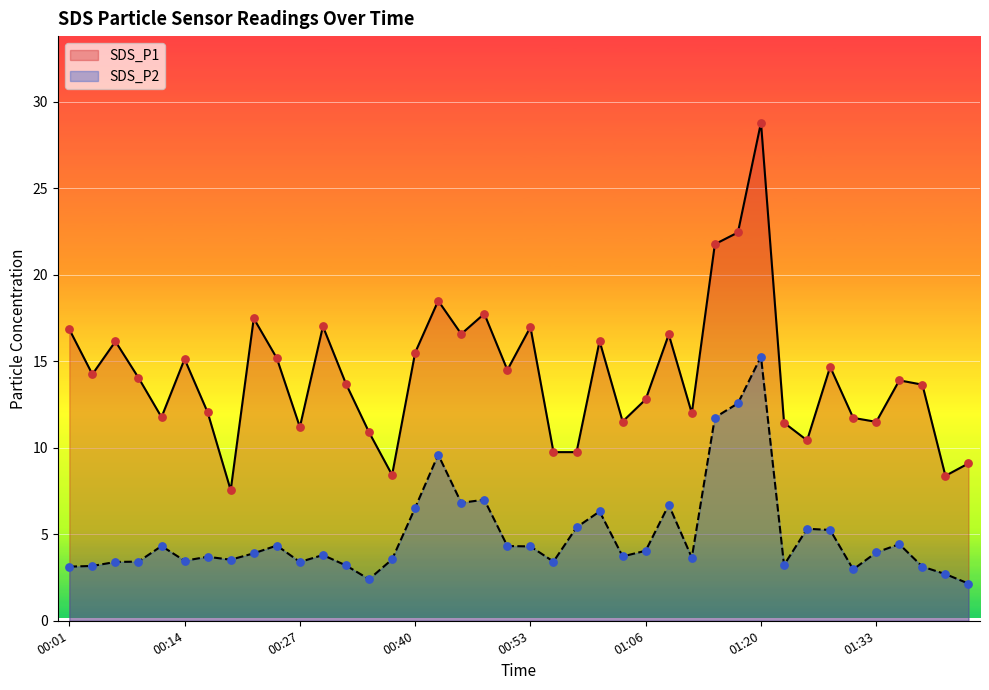

What is the total value across all series at 00:14?

18.6